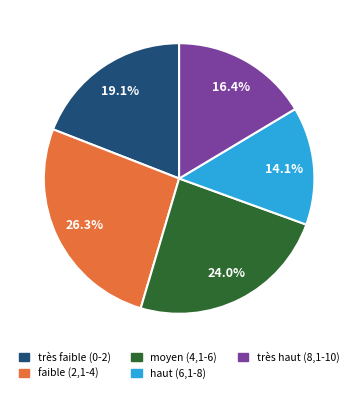

Is there a majority slice in this chart?

No